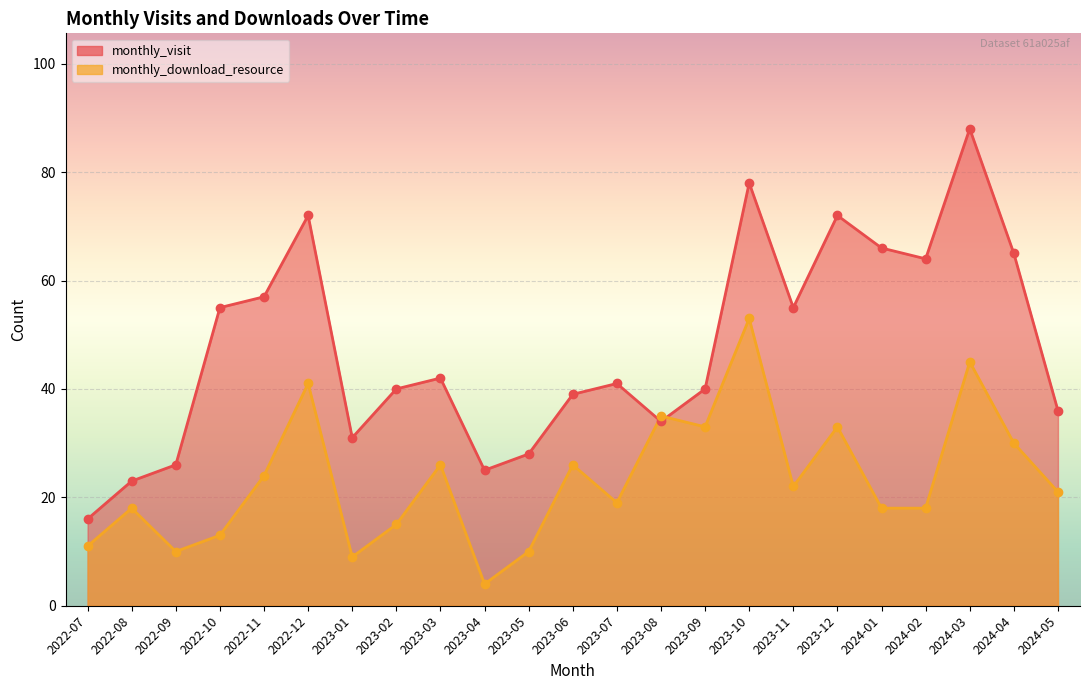

At how many categories does at least one series exceed 50?

10